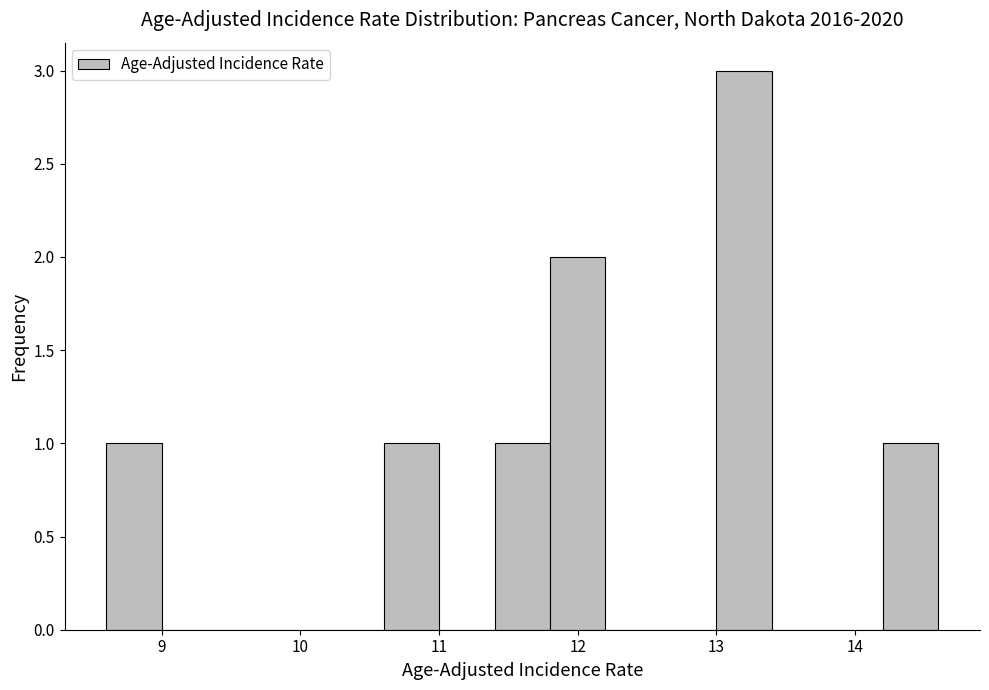

What is the height of the bar covering 13.0 to 13.4 on the x-axis? The values are not printed on the chart, so give them approximately, as read against the axis.

3